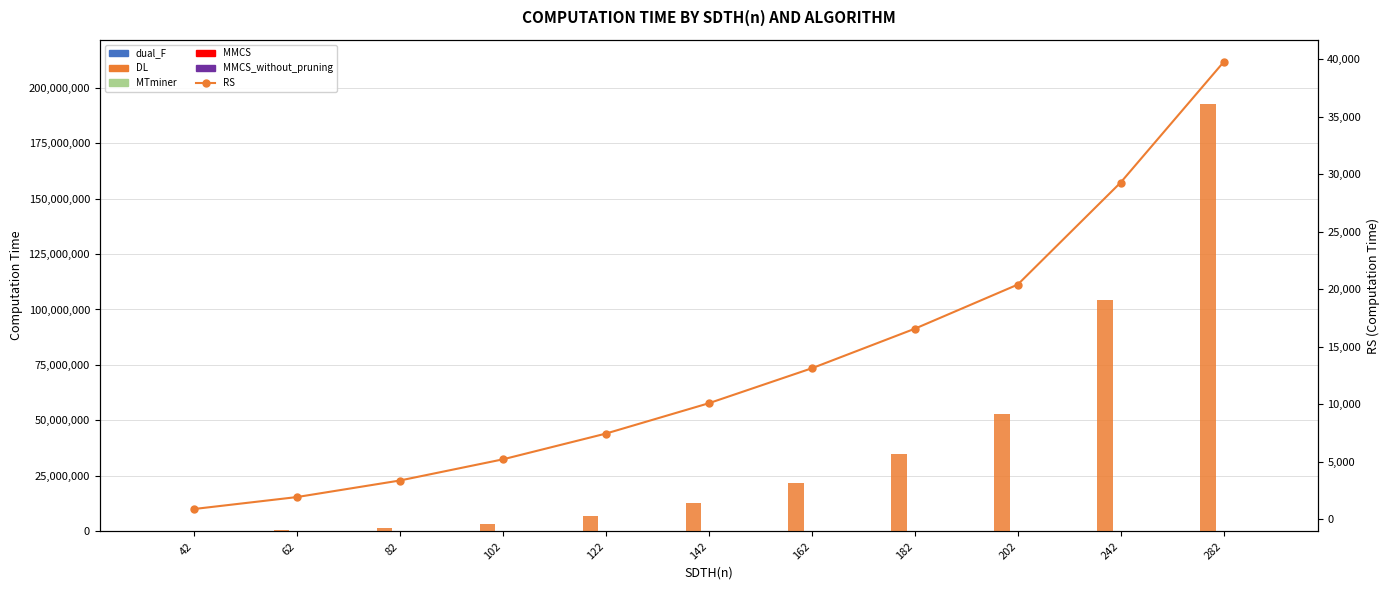

Reading right to left, list all the values displayed in this chart.

dual_F: 19742	14522	10102	8192	6482	4972	3662	2552	1642	932	422
DL: 192664012	104060982	52726456	34797411	21883566	12948921	7077476	3473231	1460186	482341	103696
MTminer: 247622	212350	175146	156596	138046	119151	97151	75151	53151	31151	9151
MMCS: 68540	50350	49915	40425	31935	24445	17955	12465	7975	4485	1995
MMCS_without_pruning: 88413	64983	60203	48783	38563	29543	21723	15103	9683	5463	2443
RS: 39762	29282	20402	16562	13122	10082	7442	5202	3362	1922	882